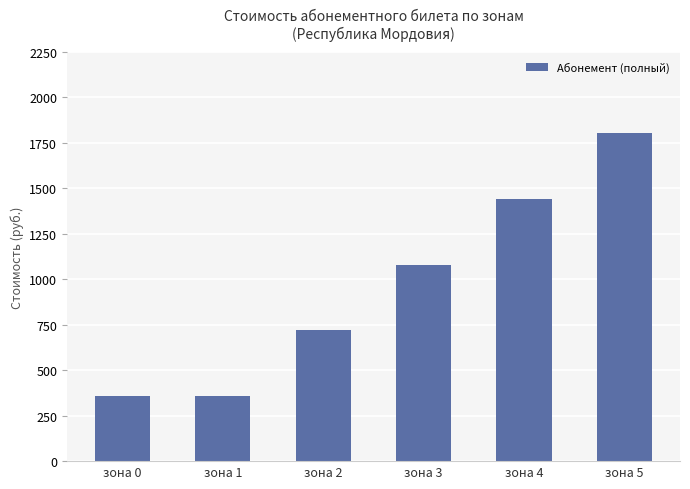

Approximately how many times larger is the value at зона 5 compared to зона 3?

1.7